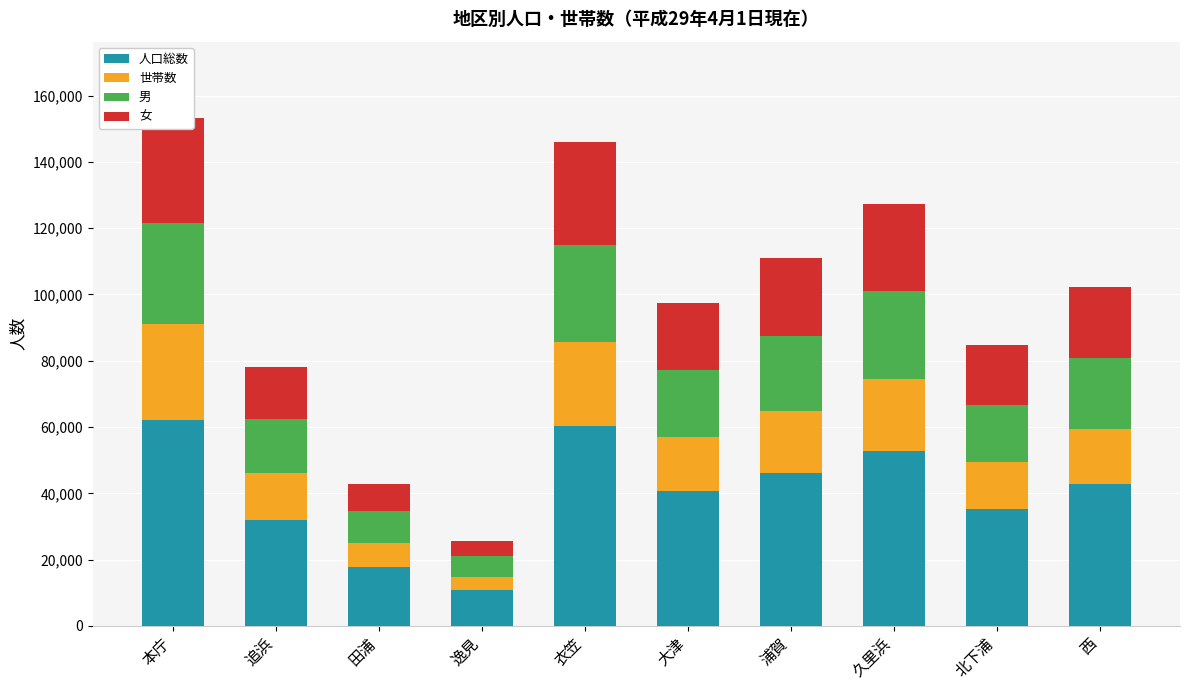

At which category is the sum across all series the highest?

本庁